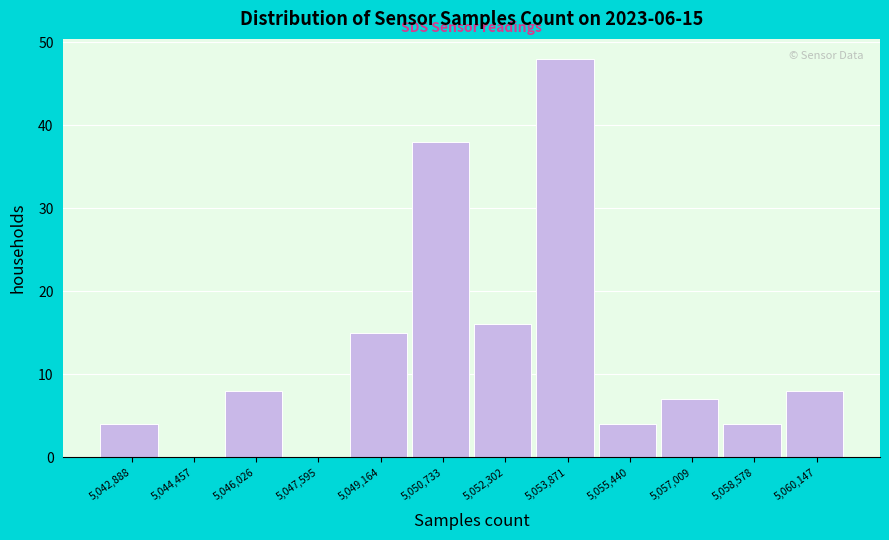

Reading left to right, transcribe all the data shown in this chart.

5,042,888=4	5,044,457=0	5,046,026=8	5,047,595=0	5,049,164=15	5,050,733=38	5,052,302=16	5,053,871=48	5,055,440=4	5,057,009=7	5,058,578=4	5,060,147=8